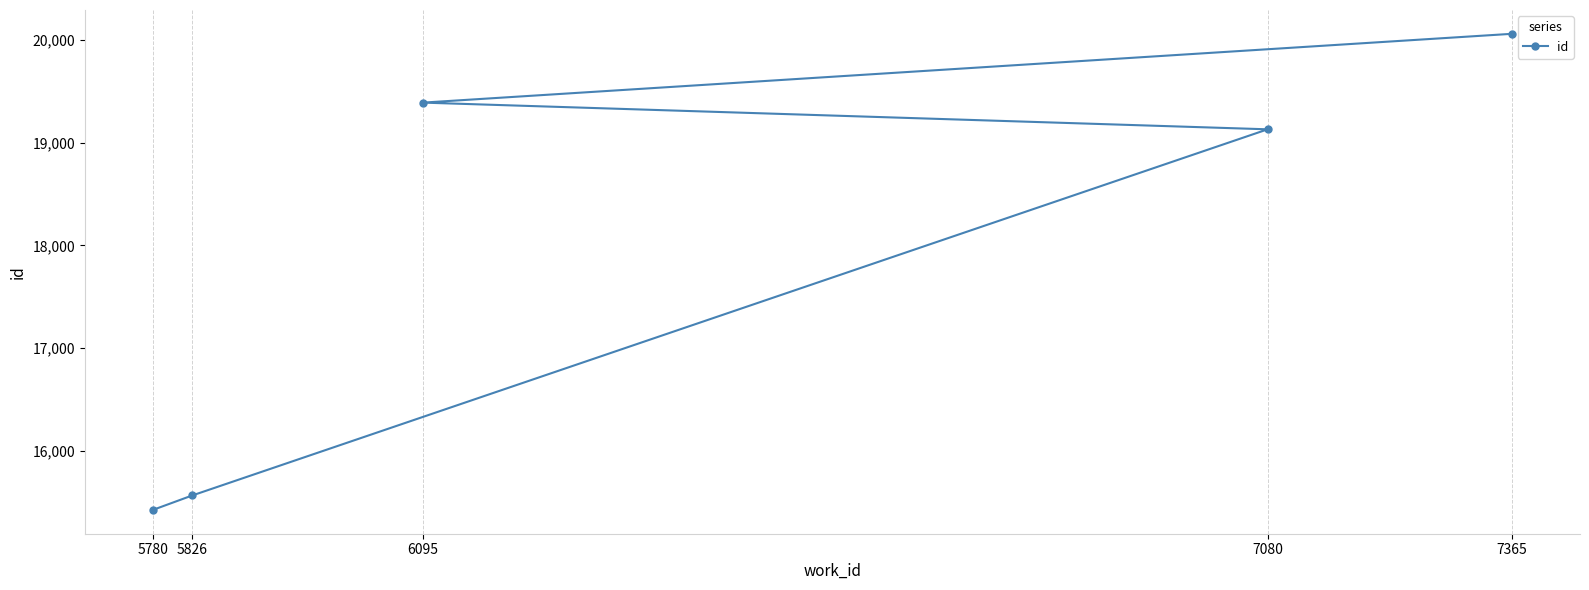

Where is the data nearest to the value 17743?

7080